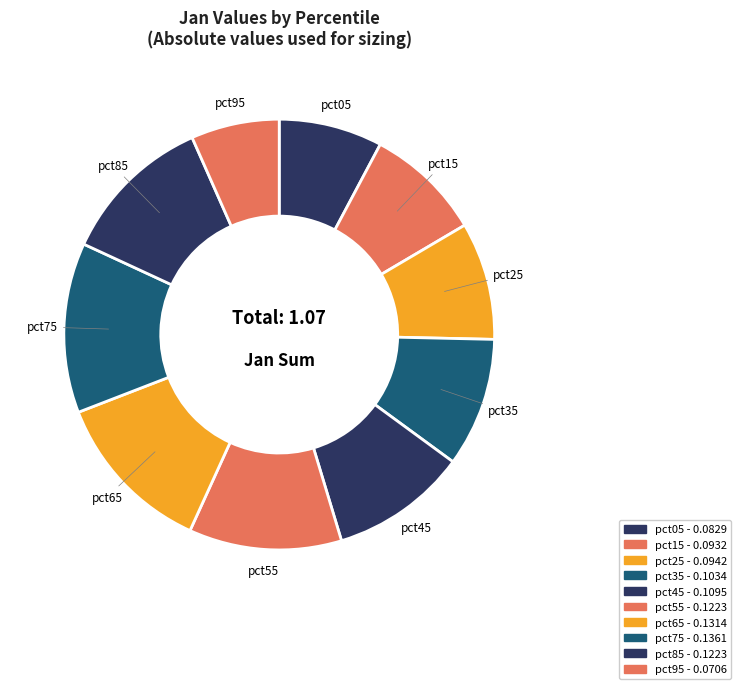

How many segments does this pie chart have?

10